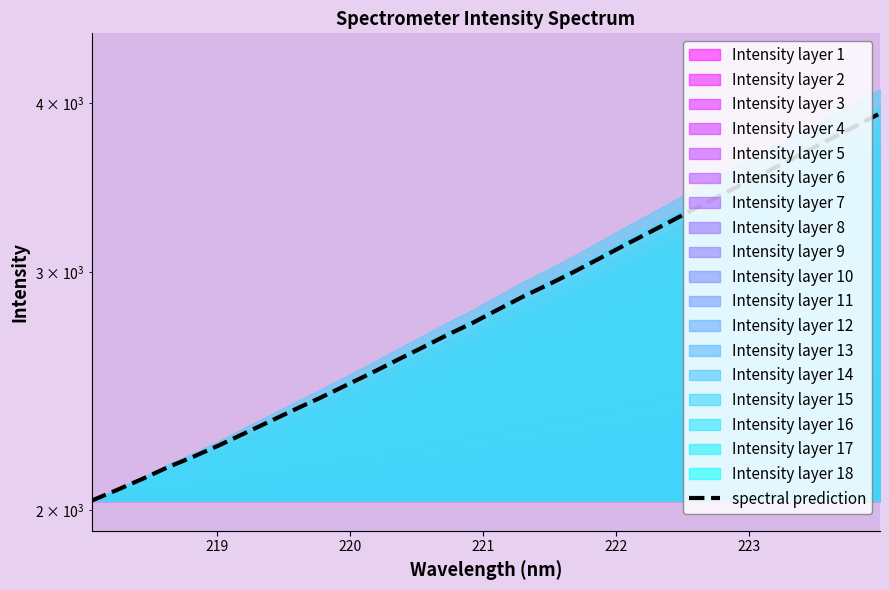

Reading left to right, transcribe all the data shown in this chart.

2031.7	2069.1	2108.5	2150.9	2189.6	2232.2	2278.3	2325.3	2373.8	2421.7	2473.1	2525.5	2581.4	2637.4	2695.9	2752.1	2815.5	2879.2	2939.2	3003.2	3072.1	3143.7	3214.4	3287.7	3362.5	3439.6	3516.8	3593.7	3674.9	3759.4	3843.1	3930.3